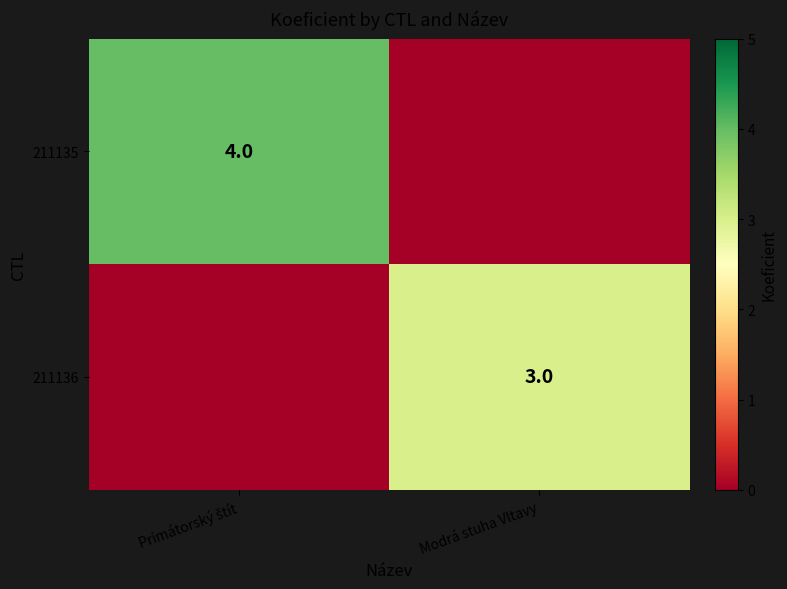

At how many categories does at least one series exceed 2?

2